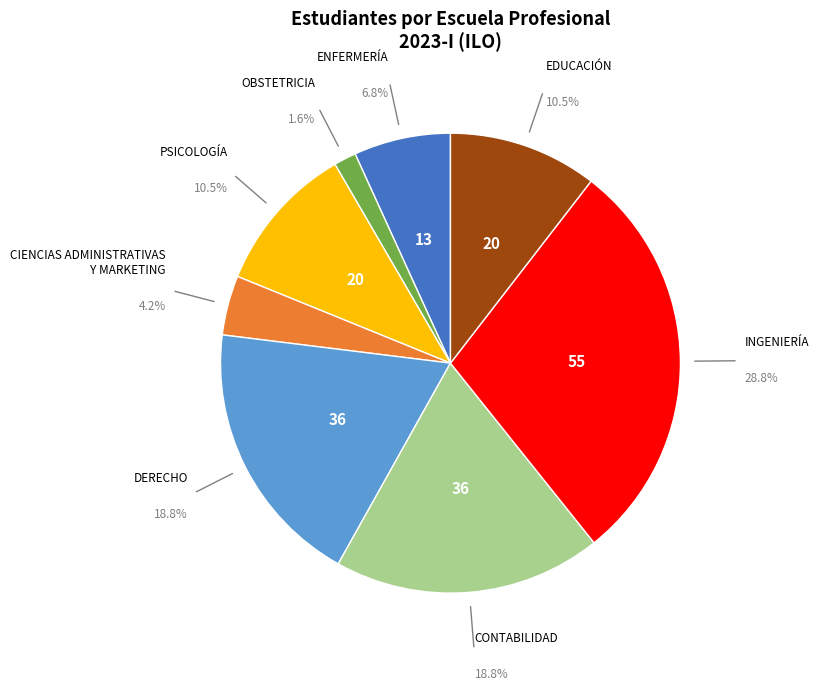

Does any single category account for the majority?

No